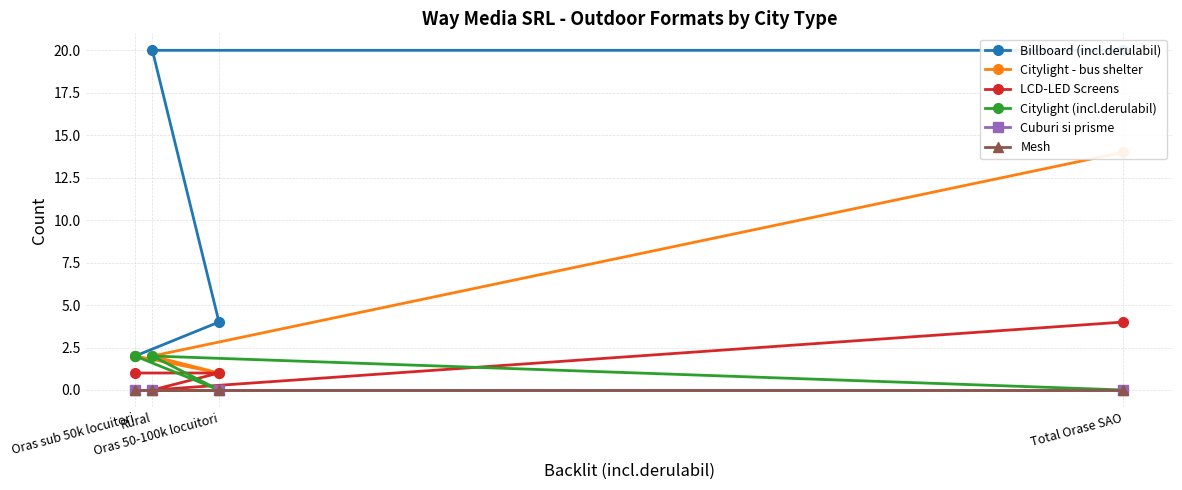

Does the chart have visible grid lines?

Yes